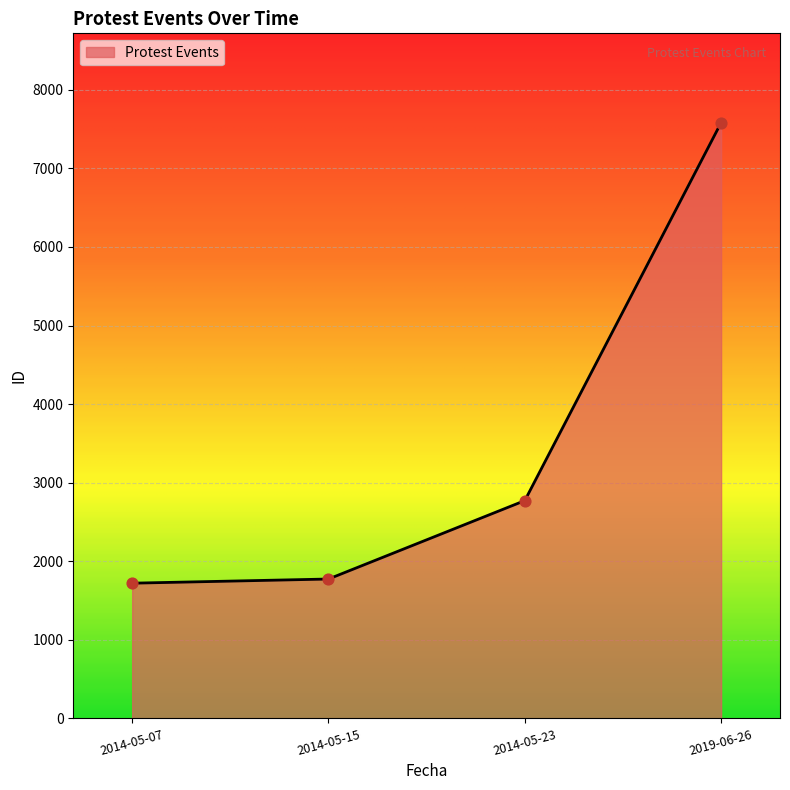

What is the ratio of the value at 2014-05-15 to the value at 2014-05-23?

0.6